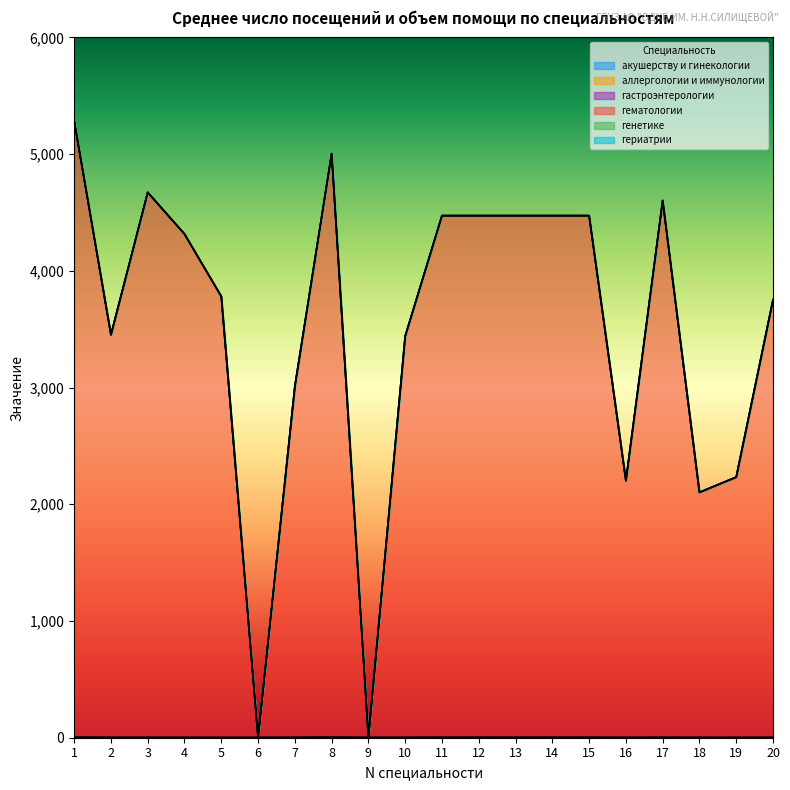

What are all the series names shown in the legend?

акушерству и гинекологии, аллергологии и иммунологии, гастроэнтерологии, гематологии, генетике, гериатрии